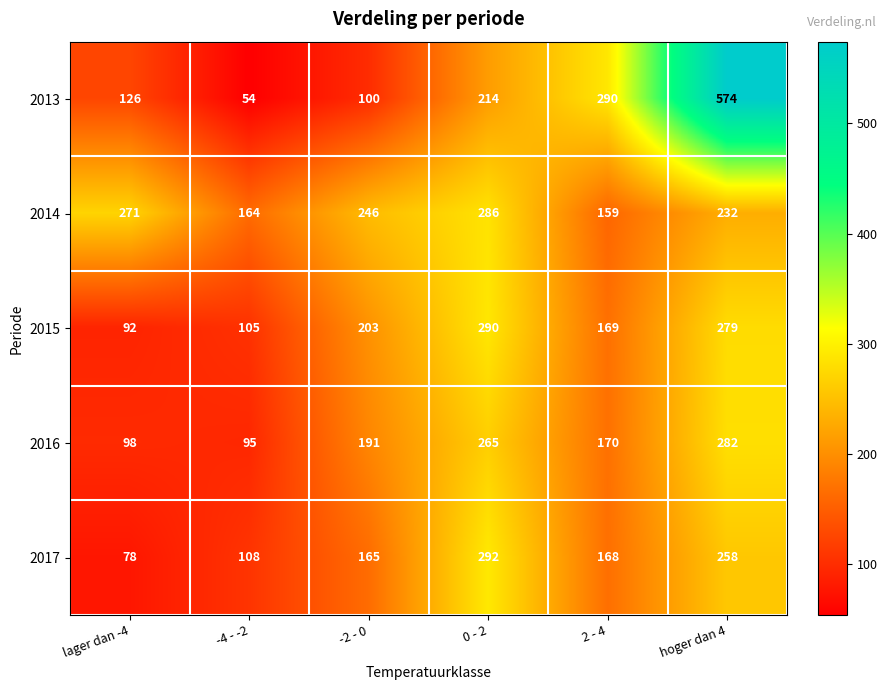

What is the average value of the 2017 series?

178